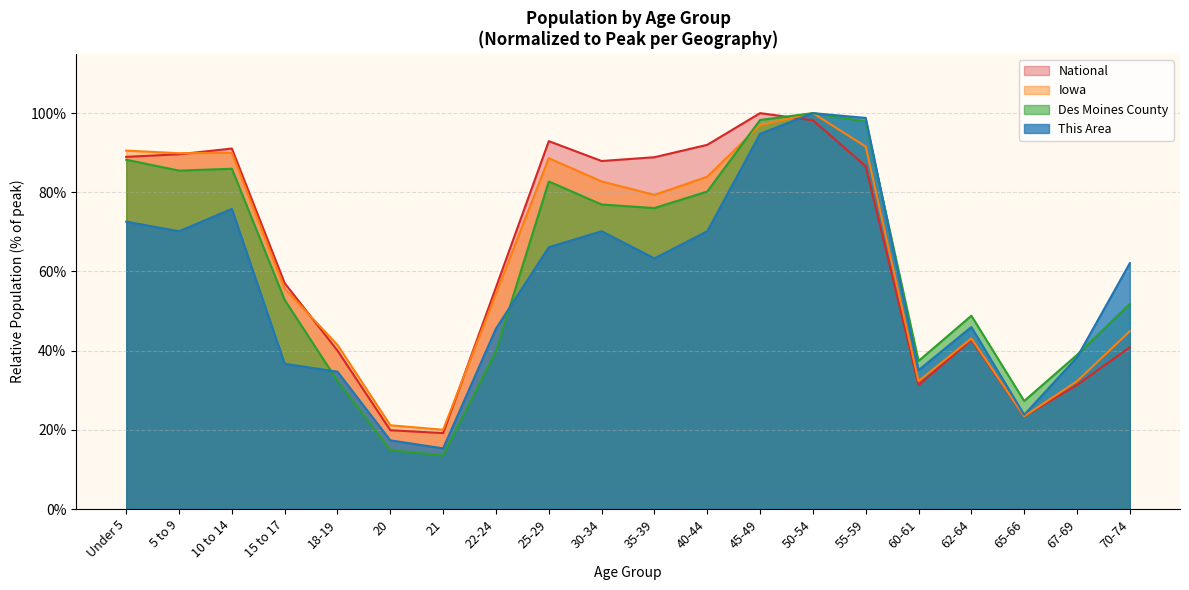

True or false: This Area and Iowa intersect in this chart.

False